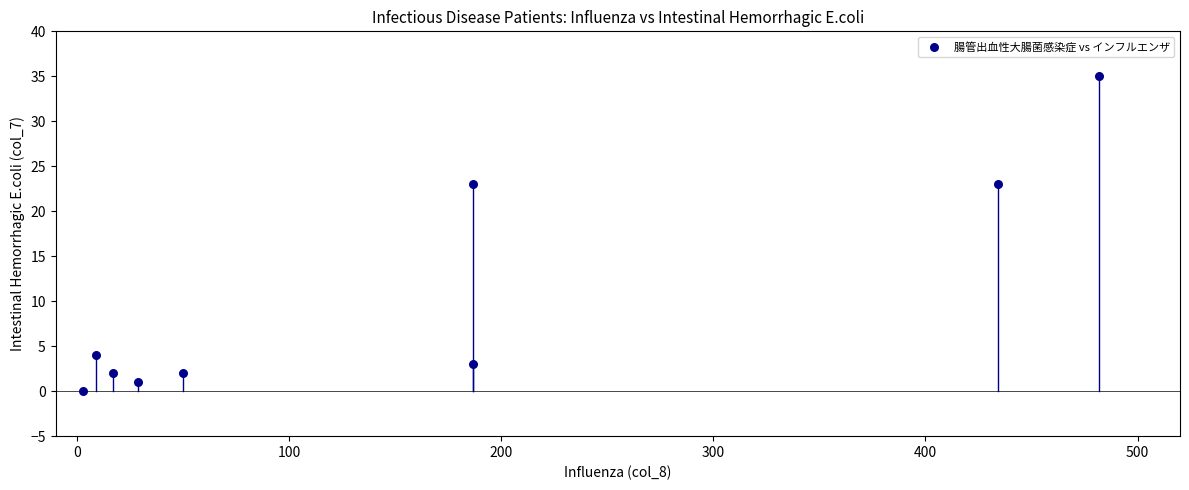

What is the range of X values (max minus min)?

479